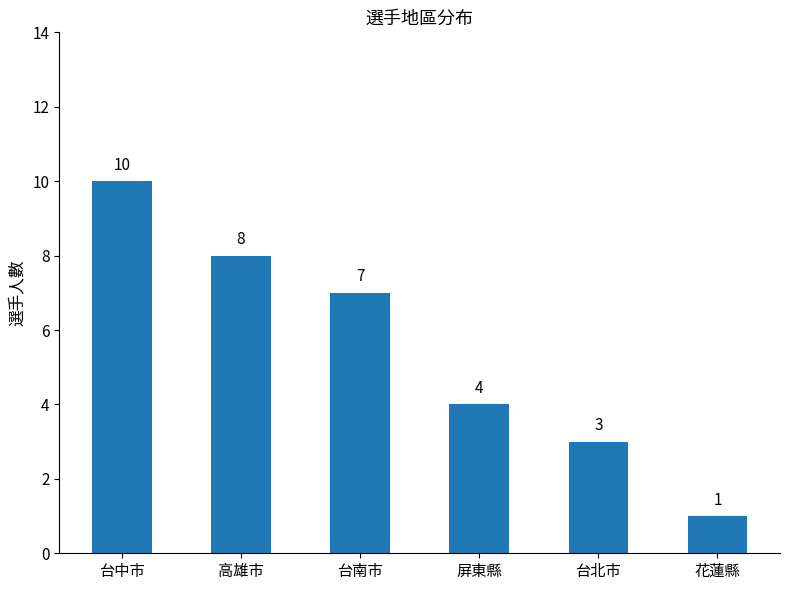

Is it true that the value at 台中市 is 10?

True